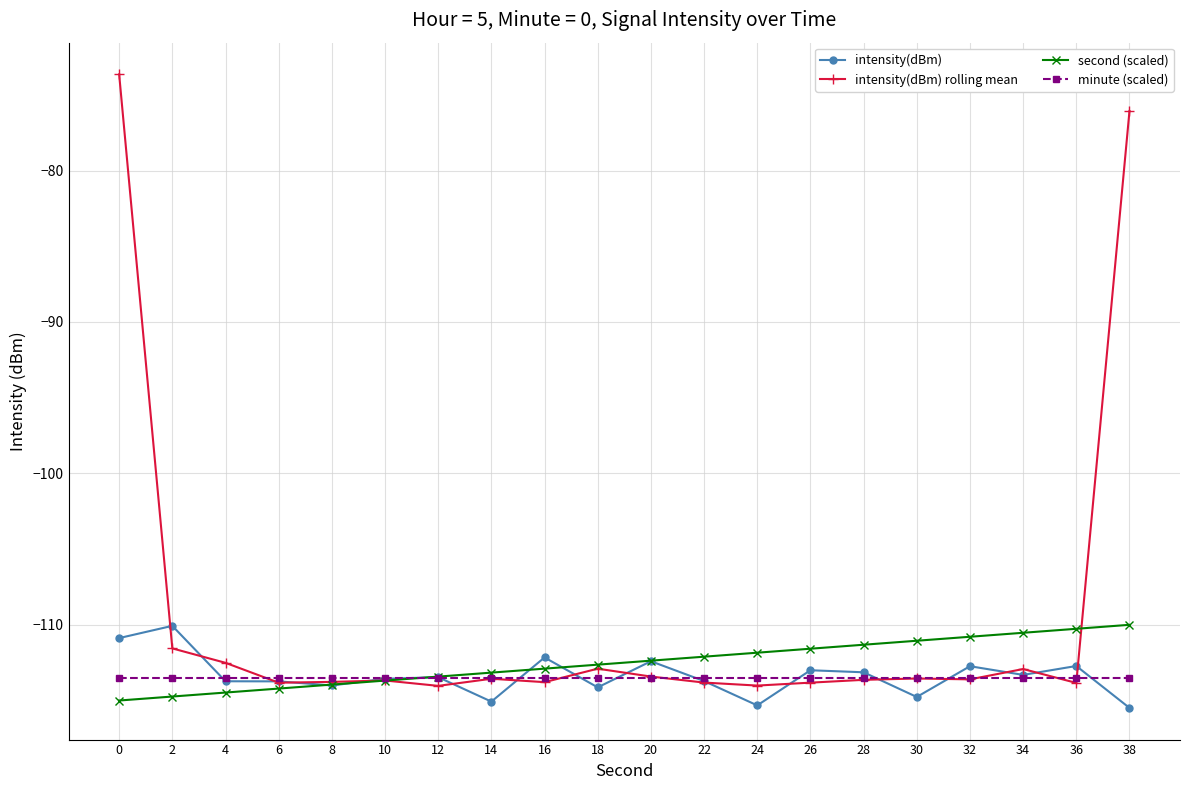

Read the intensity(dBm) value at 26.

-113.0